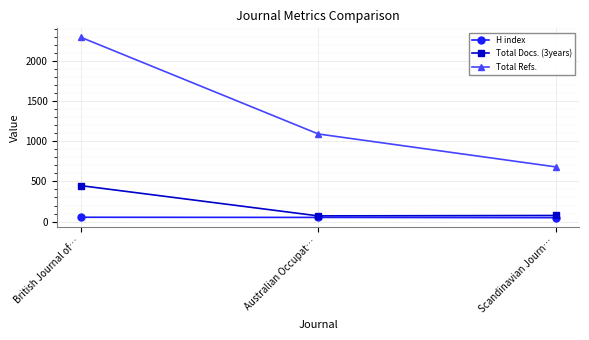

What is the average value of the Total Docs. (3years) series?

198